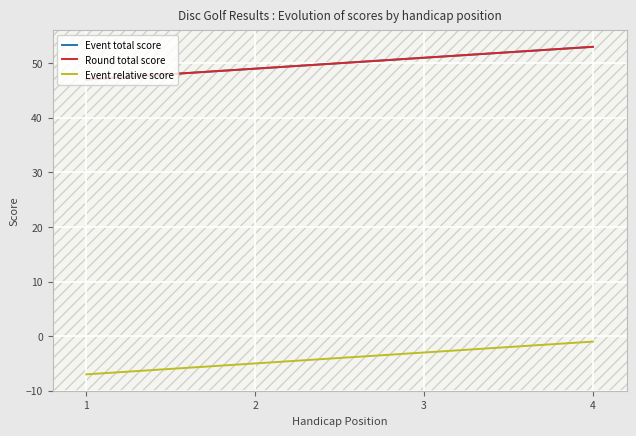

What is the sum of all Round total score values?

200